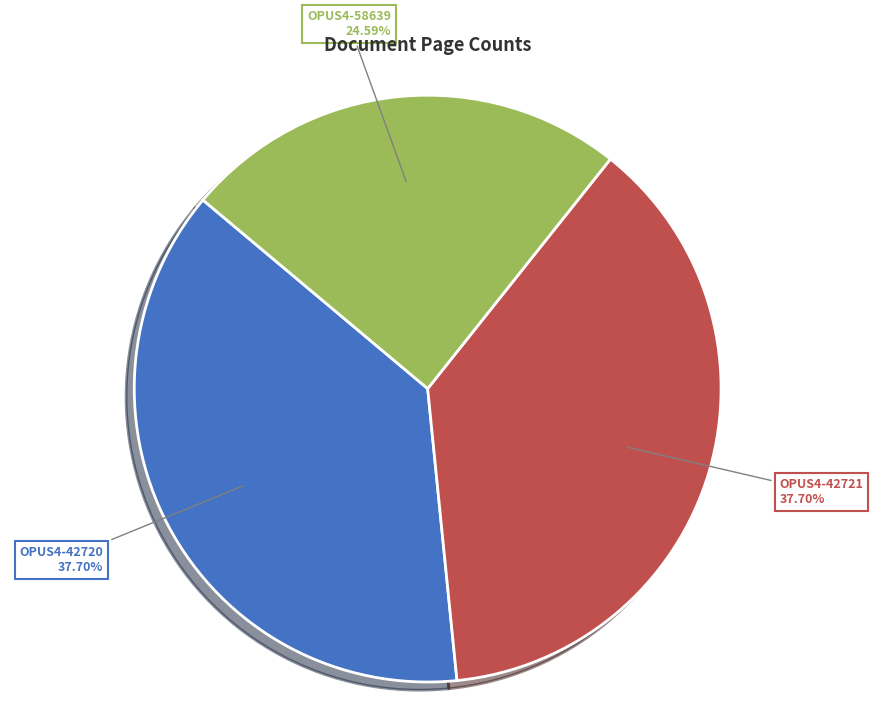

Does any single category account for the majority?

No